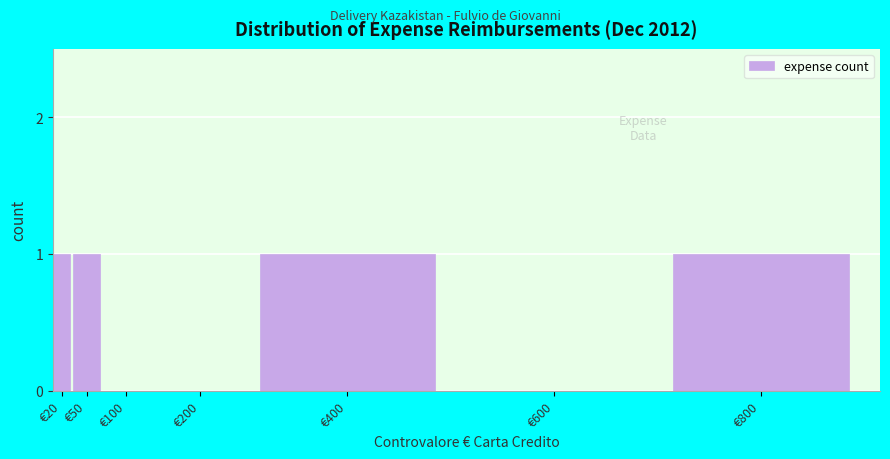

Reading left to right, what are all the values shown in this chart?

€20=1	€50=1	€100=0	€200=0	€400=1	€600=0	€800=1